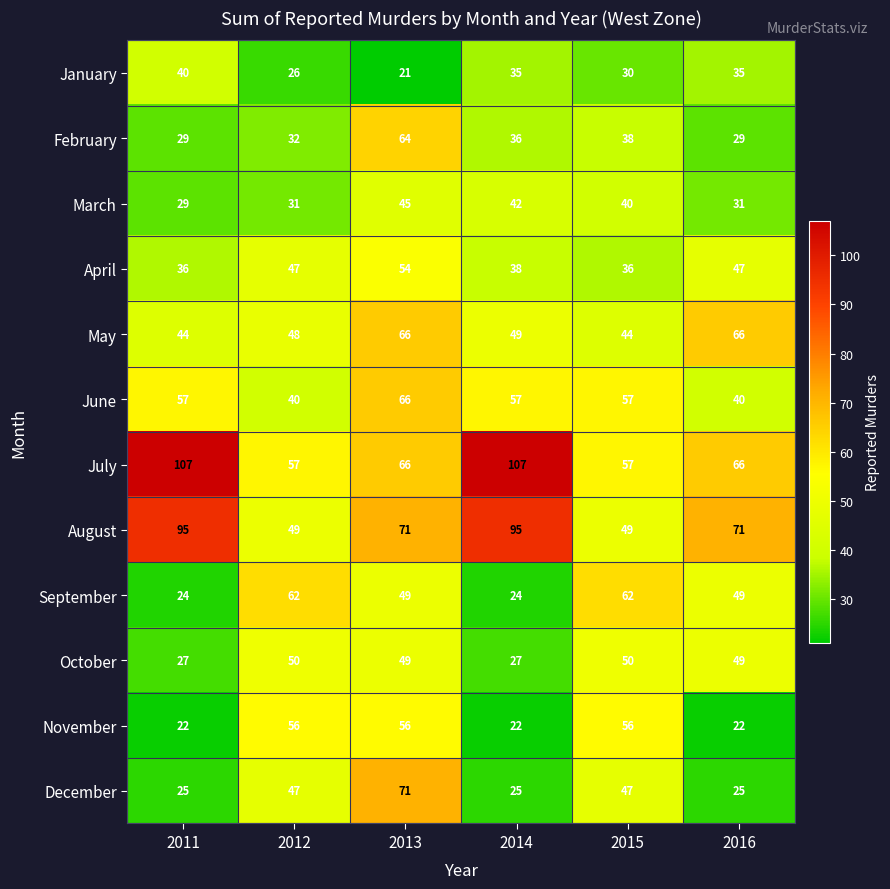

What is the difference between the March values at 2013 and 2015?

5